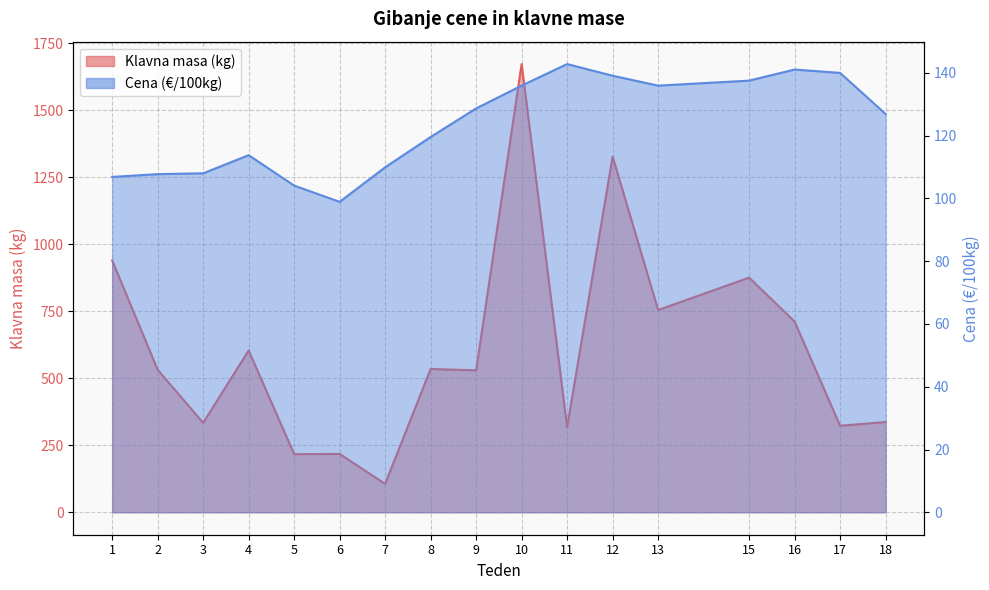

Which category has the highest value in the Cena (EUR/100kg) series?

11